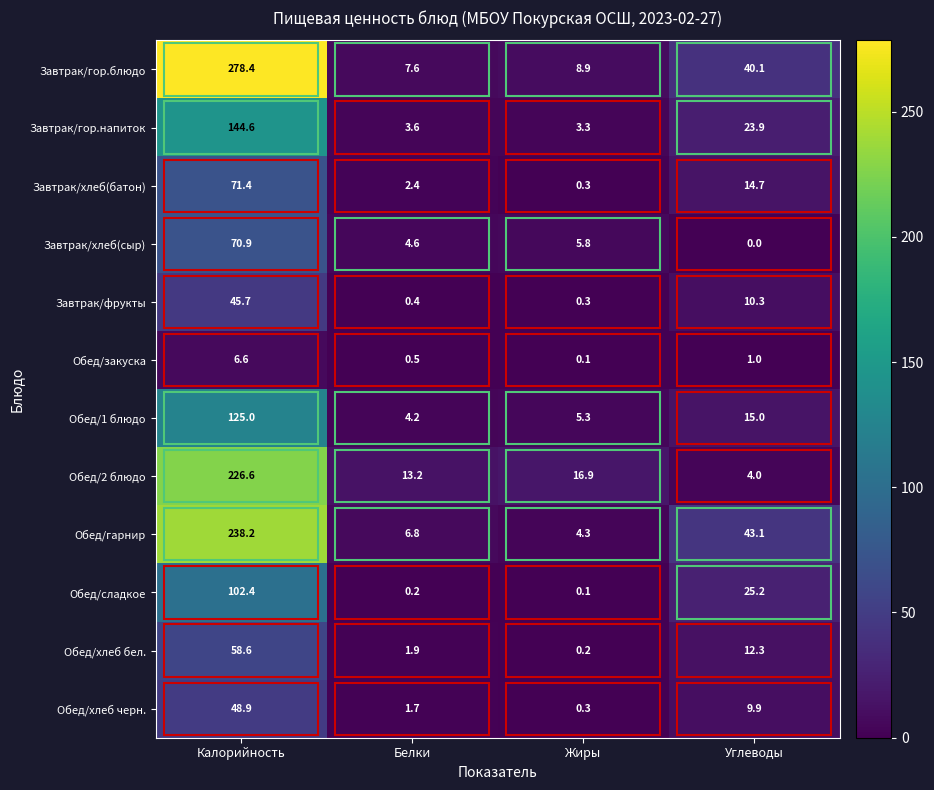

Which category has the highest value in the Обед/хлеб бел. series?

Калорийность